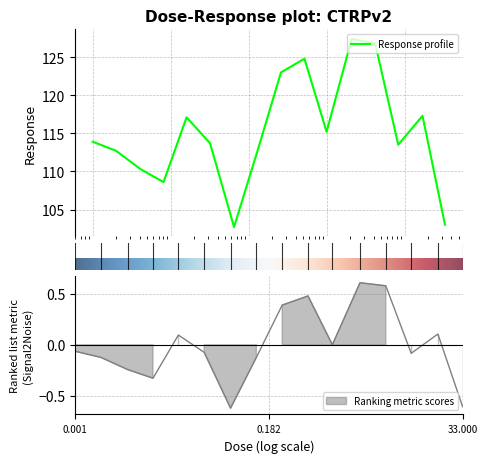

True or false: there are more than 2 points higher than both neighbors.

True